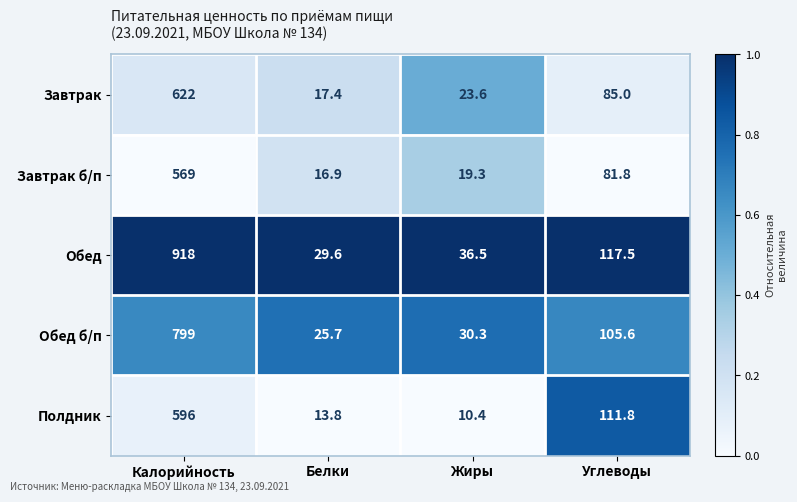

At which label is Полдник closest to 303?

Углеводы